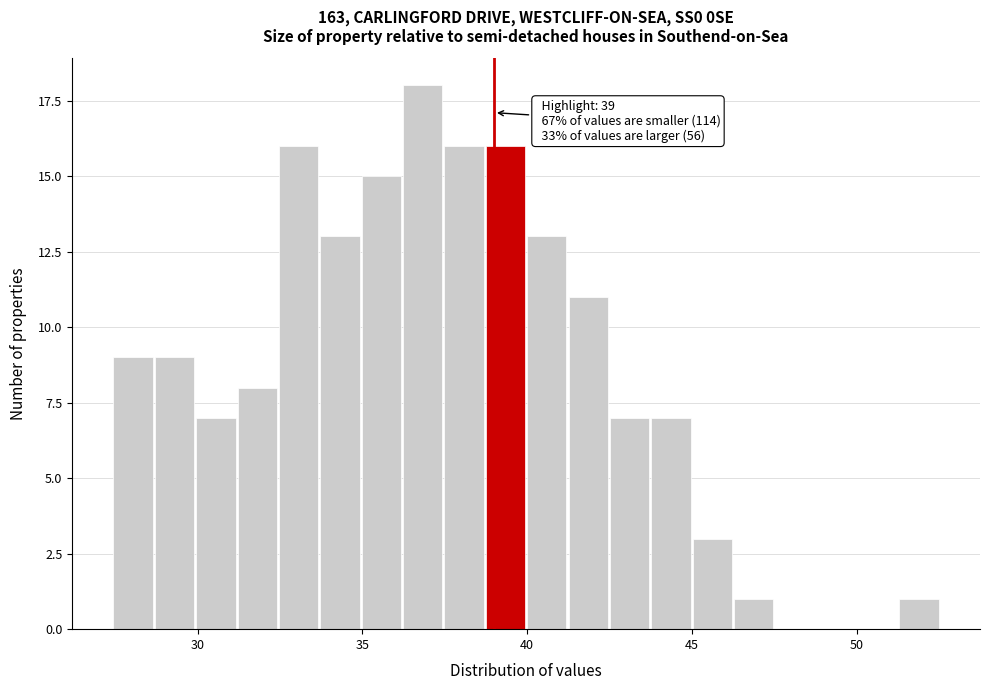

Around what value on the x-axis is the tallest bar? Give the approximate position of its centre, as read against the axis.

37.0